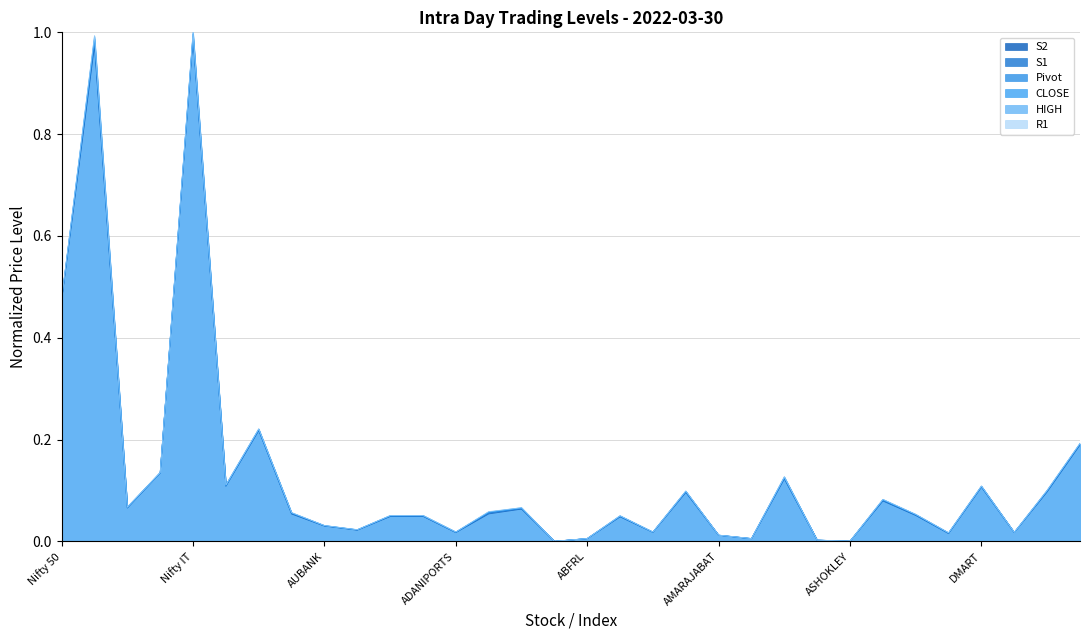

True or false: S2 has more than 2 interior local peaks.

True